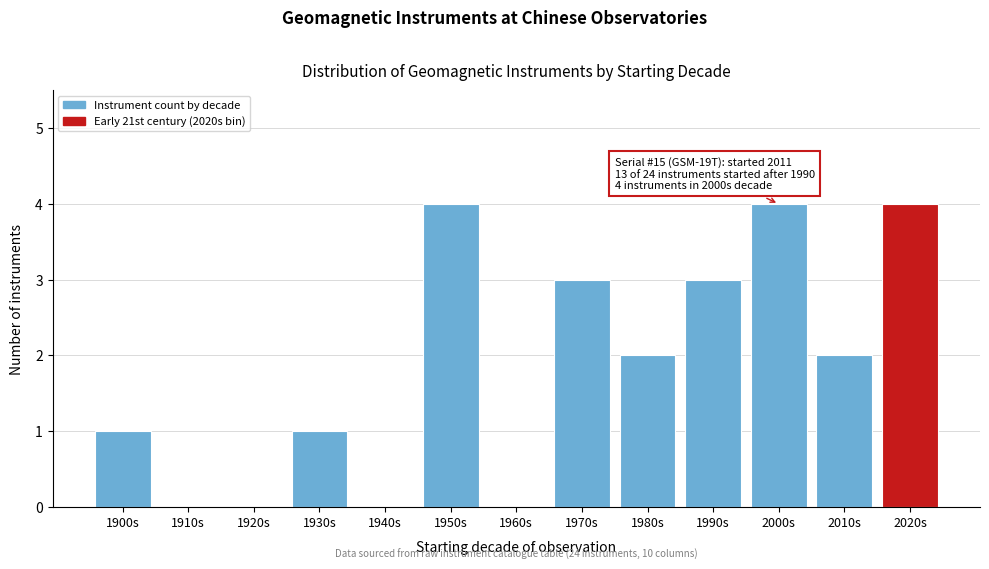

Reading right to left, extract all data points from this chart.

2020s=4	2010s=2	2000s=4	1990s=3	1980s=2	1970s=3	1960s=0	1950s=4	1940s=0	1930s=1	1920s=0	1910s=0	1900s=1